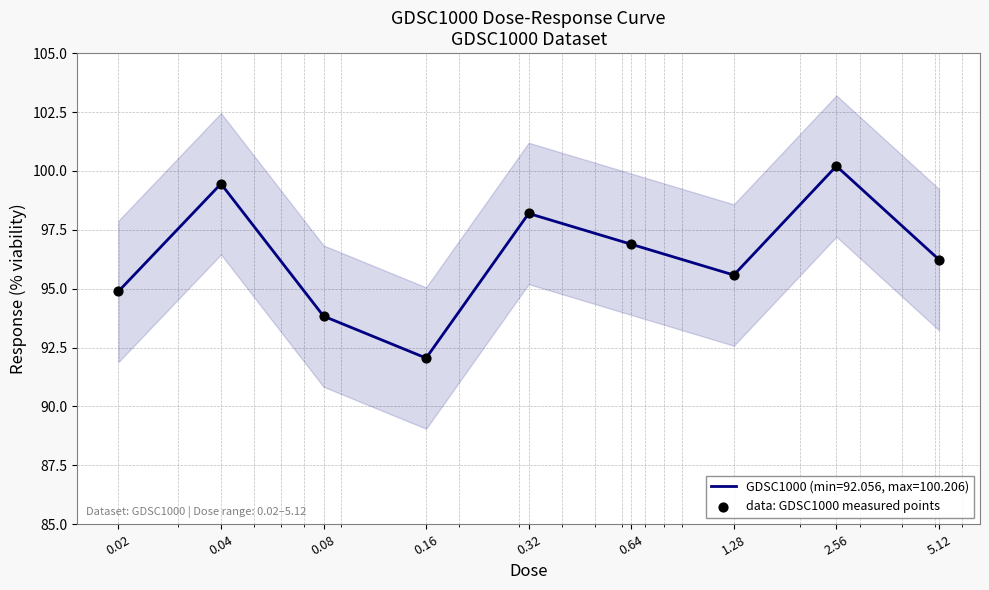

What is the ratio of the value at 0.02 to the value at 0.16?

1.0